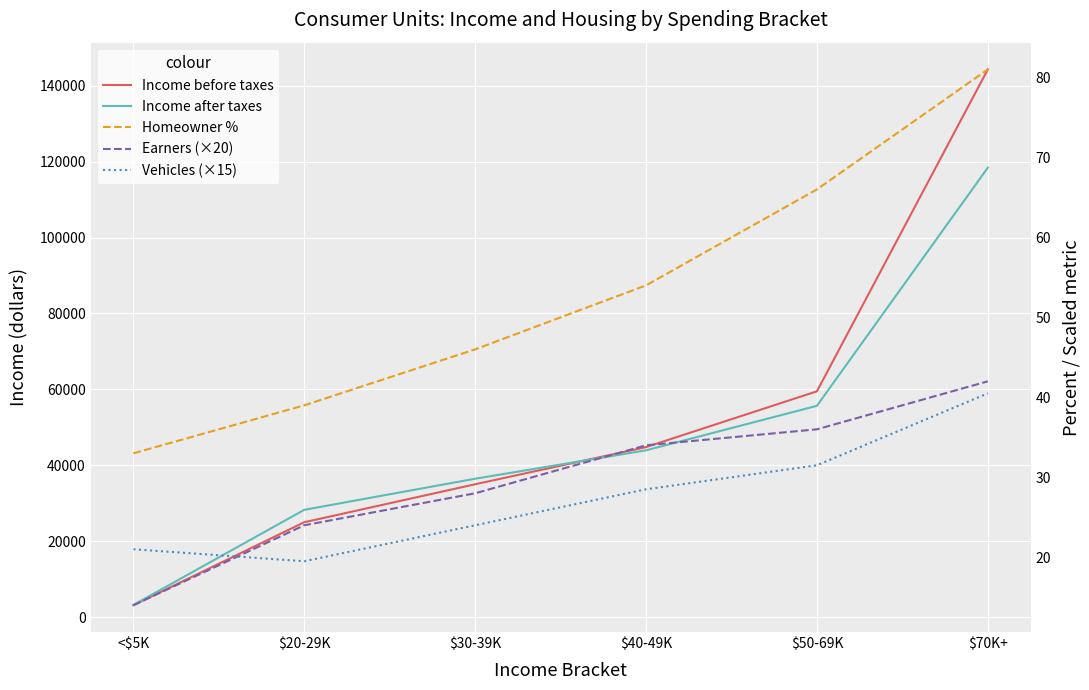

Reading left to right, list all the values displayed in this chart.

Income before taxes: 3119.0	24988.0	34997.0	44784.0	59486.0	144288.0
Income after taxes: 3191.0	28259.0	36453.0	43937.0	55664.0	118407.0
Homeowner %: 33.0	39.0	46.0	54.0	66.0	81.0
Earners (×20): 14.0	24.0	28.0	34.0	36.0	42.0
Vehicles (×15): 21.0	19.5	24.0	28.5	31.5	40.5